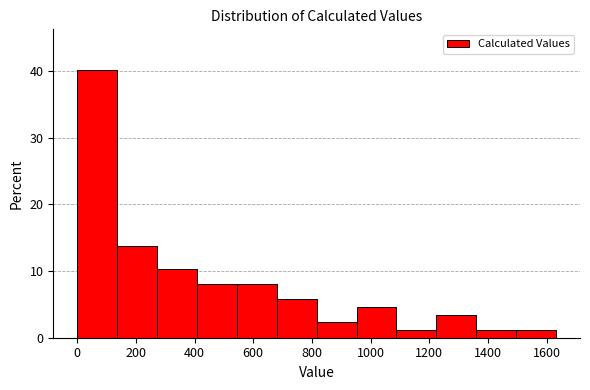

Reading left to right, list every bar in this chart as the range it spans on the x-axis followed by its height. Neither the bar edges nor the heights are printed on the chart, so give them approximately, as read against the axes.

0 to 140: 40
140 to 280: 14
280 to 400: 10
400 to 540: 8
540 to 680: 8
680 to 820: 6
820 to 960: 2
960 to 1080: 5
1080 to 1220: 1
1220 to 1360: 3
1360 to 1500: 1
1500 to 1640: 1